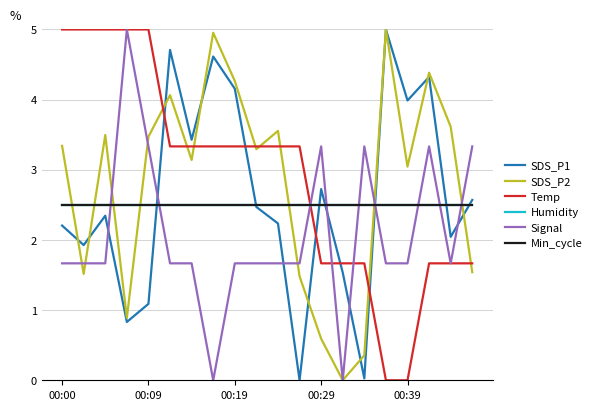

What is the sum of all Humidity values?

50.0